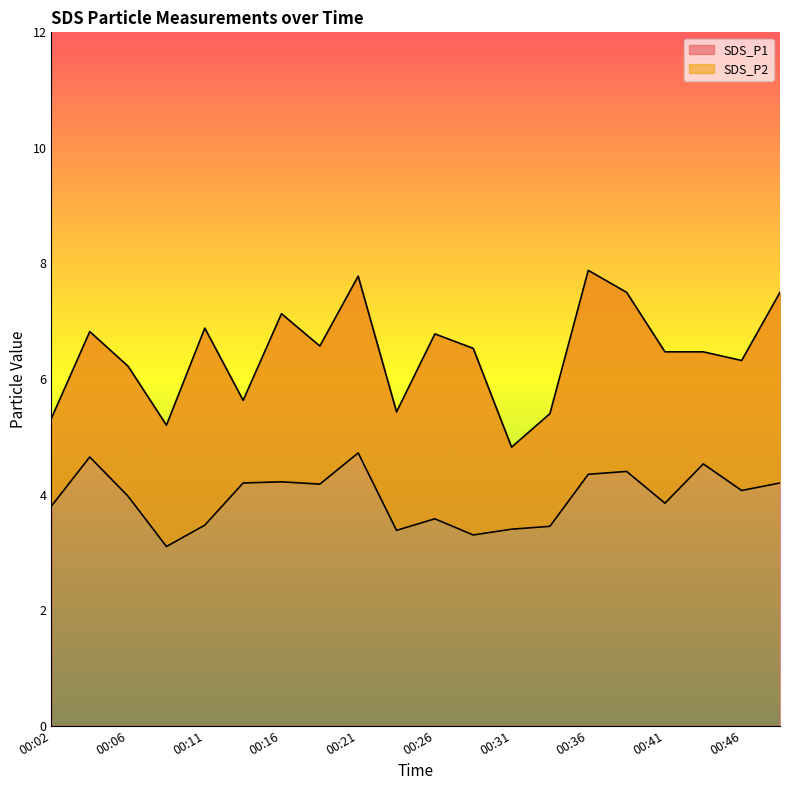

At how many categories does at least one series exceed 5?

19